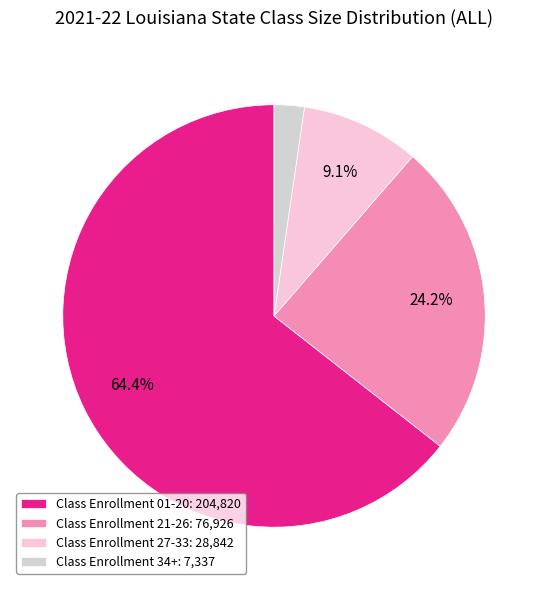

What percentage is the Class Enrollment 01-20 slice, to the nearest percent?

64%